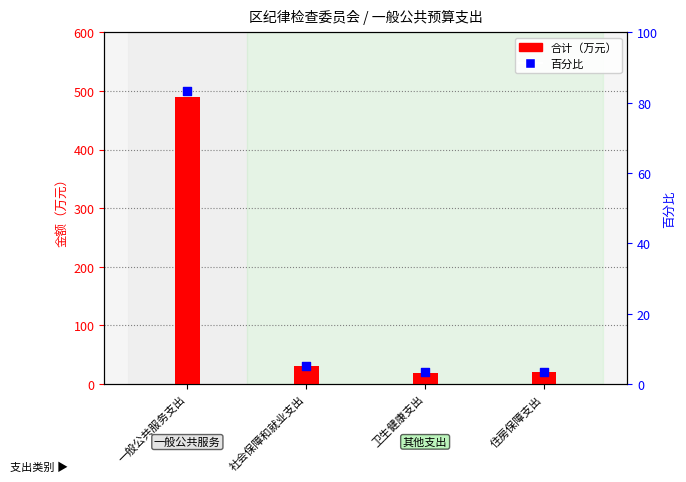

At how many categories does at least one series exceed 178?

1